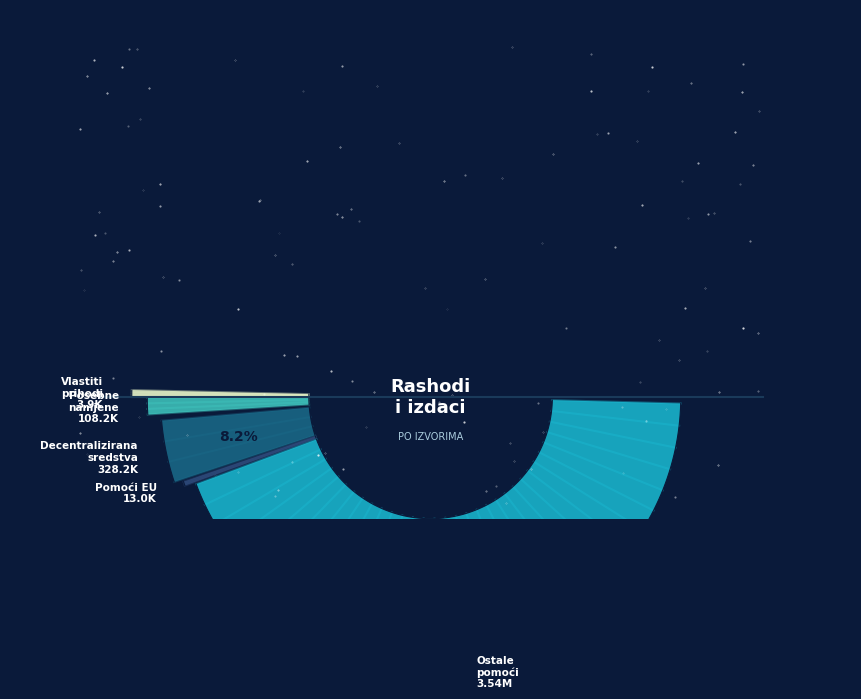

To the nearest percent, what percentage of the pie is Prihodi posebne namjene (043)?

3%